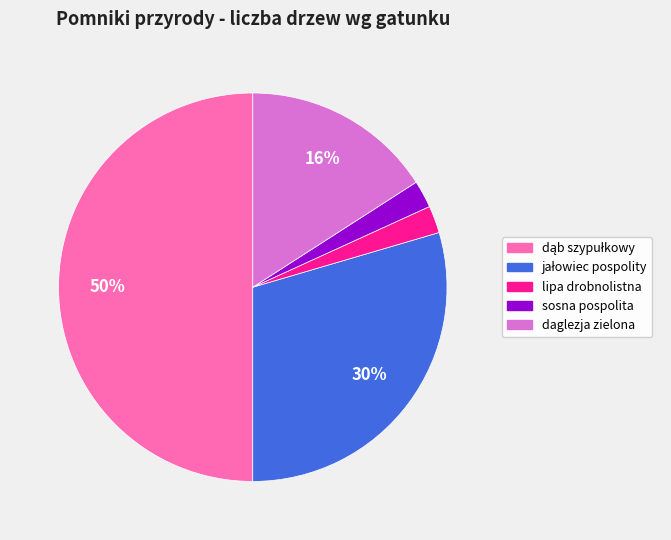

How many slices are in this pie chart?

5